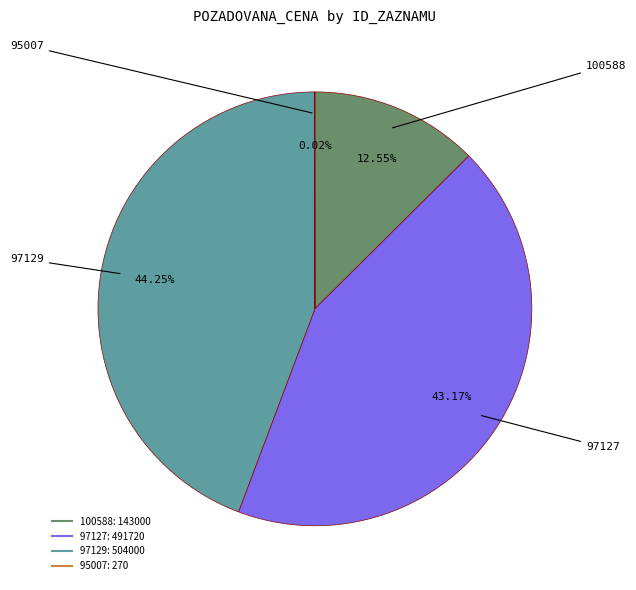

Is 97129 the majority of the pie?

No